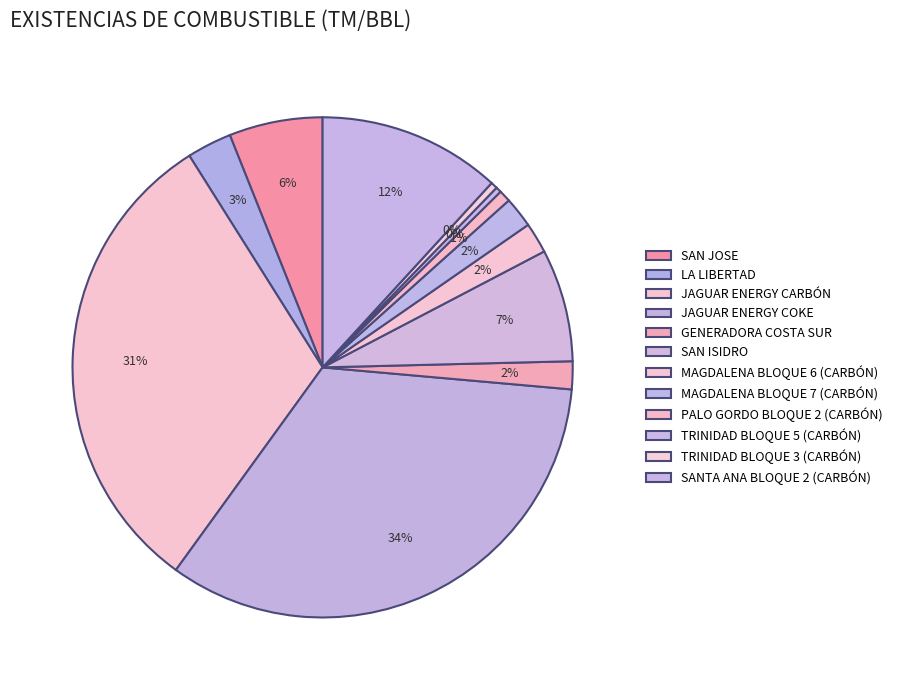

Is MAGDALENA BLOQUE 7 (CARBÓN) the majority of the pie?

No